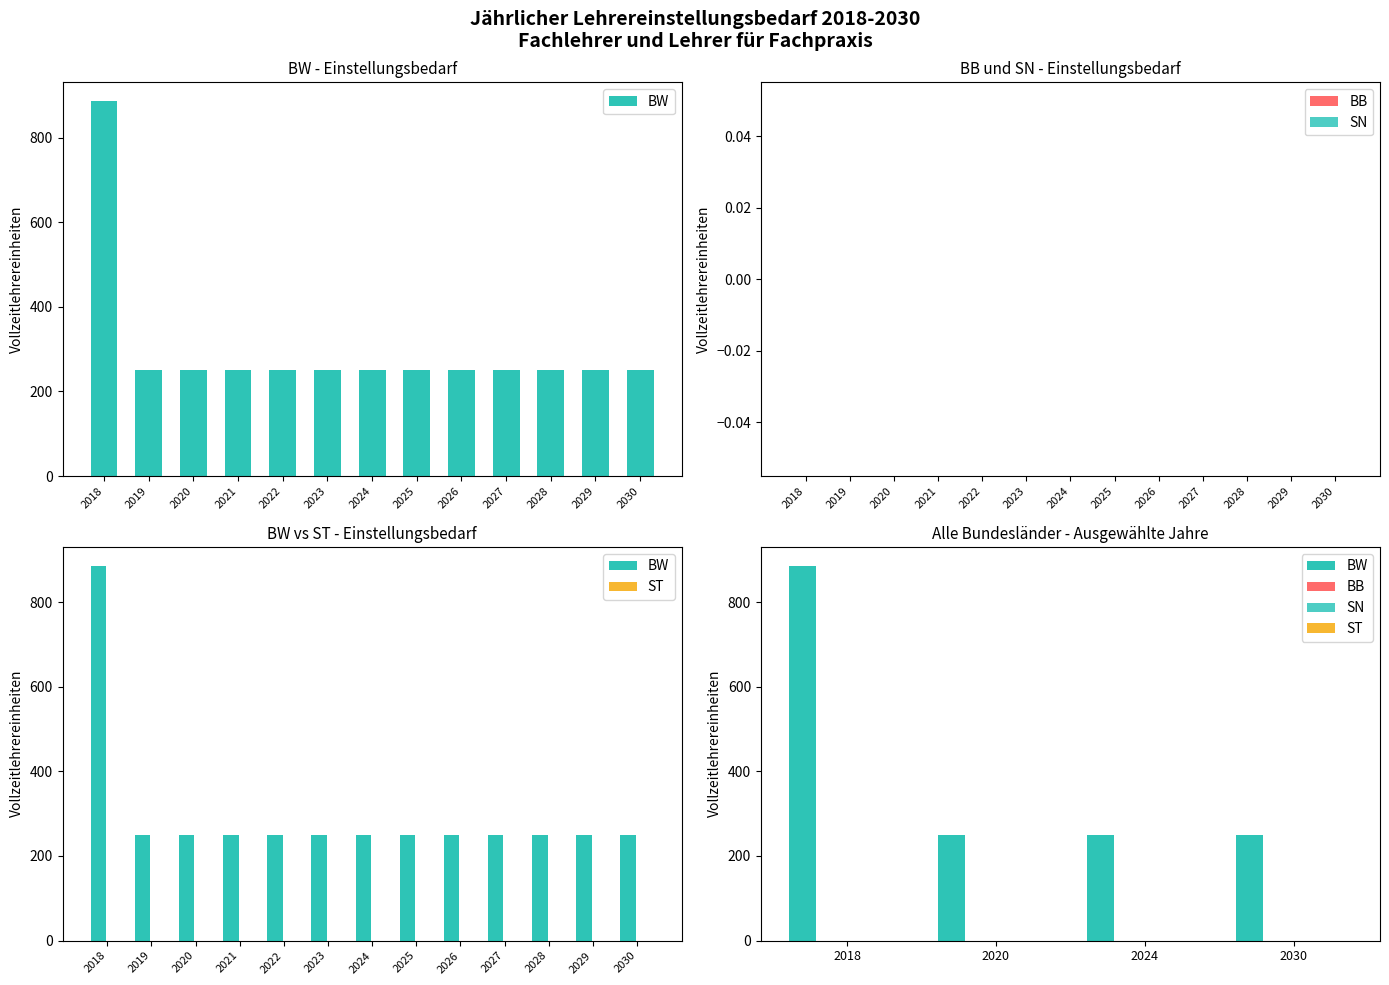

Which series changed the most between 2018 and 2024?

BW